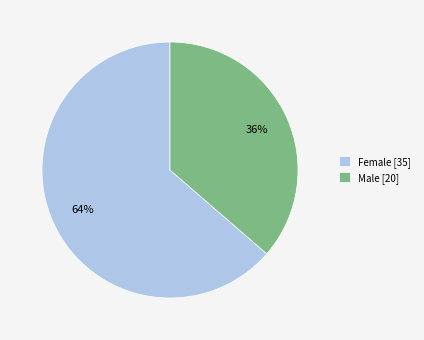

Which category has the smallest portion of the pie?

Male